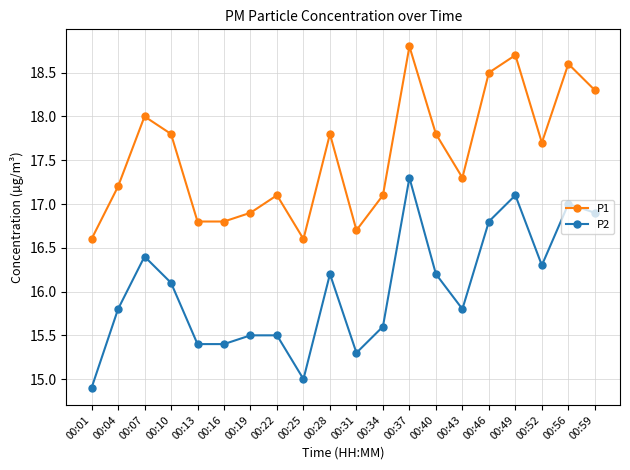

What is the sum of the P2 values at 00:13 and 00:59?

32.3